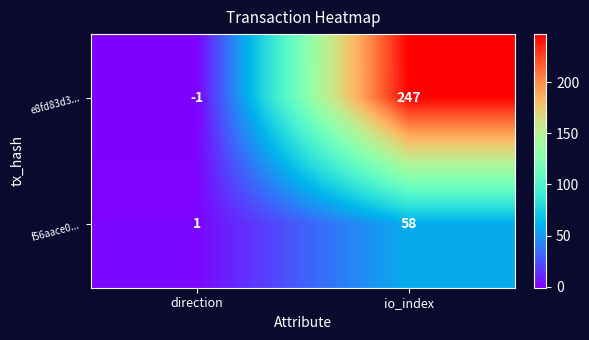

Is it true that e8fd83d3... equals -2 at direction?

False